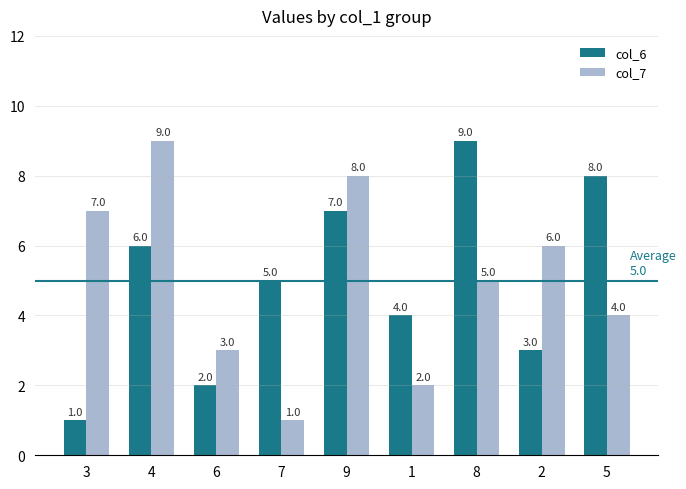

What is the difference between the maximum and minimum values in the col_7 series?

8